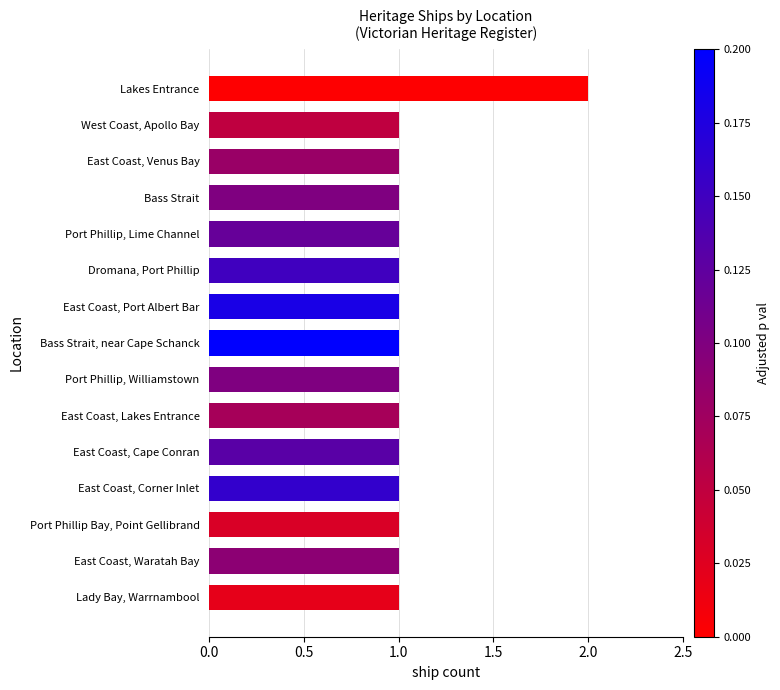

Which label corresponds to the largest value in the chart?

Lakes Entrance